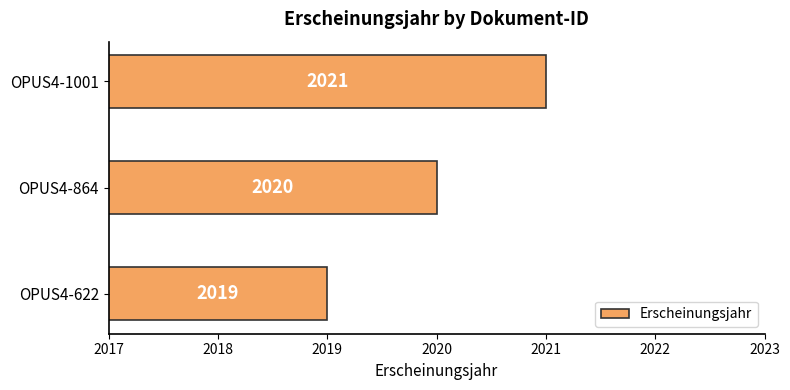

Reading bottom to top, extract all data points from this chart.

2019	2020	2021